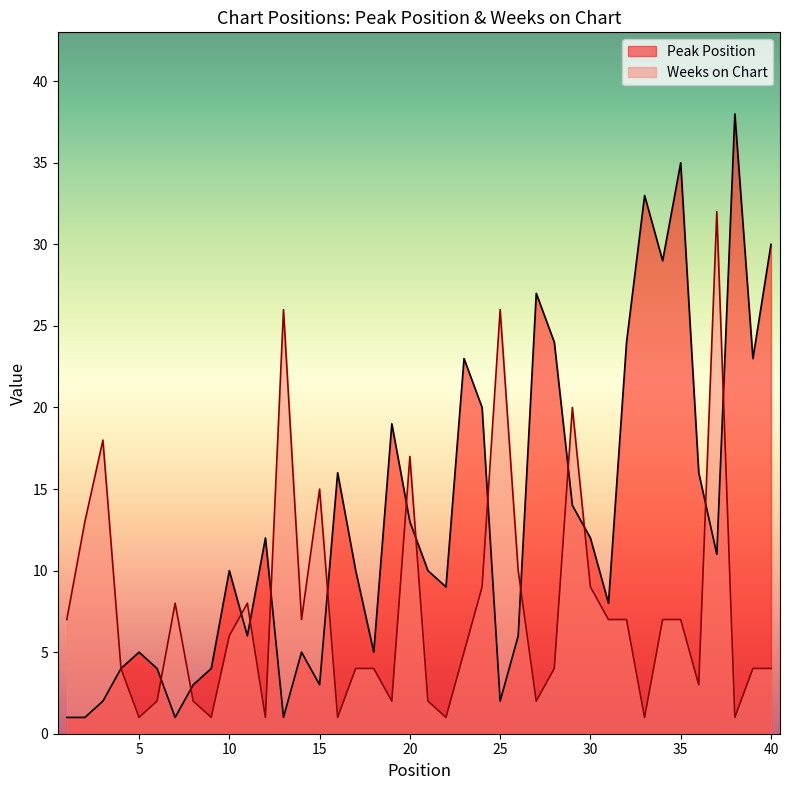

Between 11 and 14, which series saw the biggest shift?

Peak Position